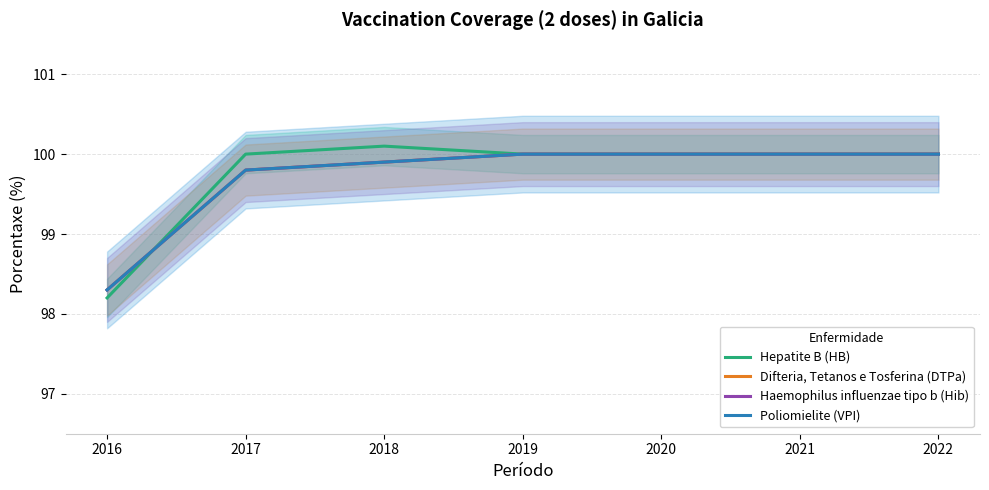

How many lines are shown in the chart?

4